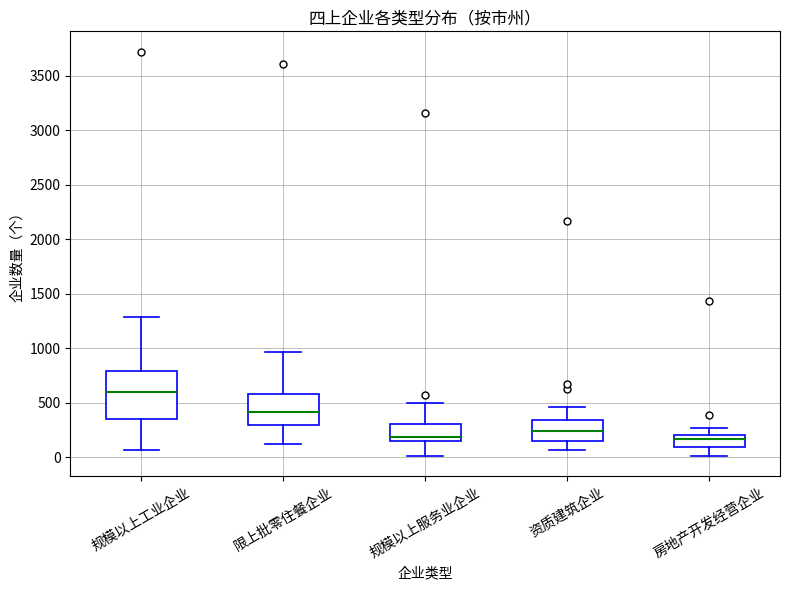

Reading left to right, read every box against the y-axis: the position of its median line, the range the box covers, and the ends of its whiskers. The values are not printed on the chart, so give them approximately, as read against the axis.

规模以上工业企业: median 600, box 350 to 800, whiskers 50 to 1300
限上批零住餐企业: median 400, box 300 to 600, whiskers 100 to 950
规模以上服务业企业: median 200, box 150 to 300, whiskers 0 to 500
资质建筑企业: median 250, box 150 to 350, whiskers 50 to 450
房地产开发经营企业: median 150, box 100 to 200, whiskers 0 to 250